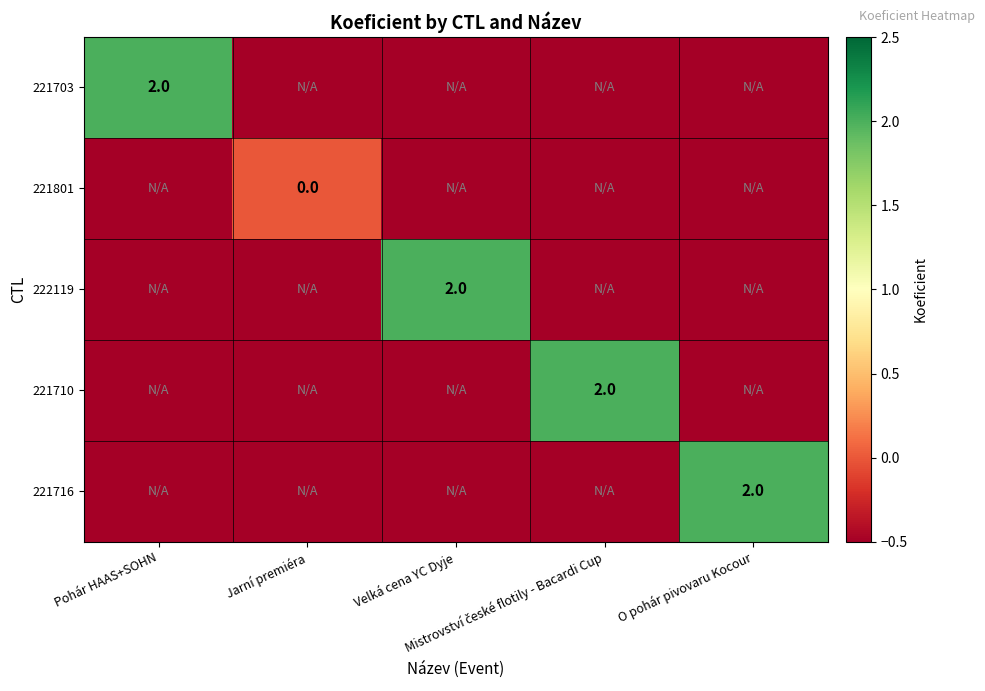

Which series has the largest total across all categories?

221703